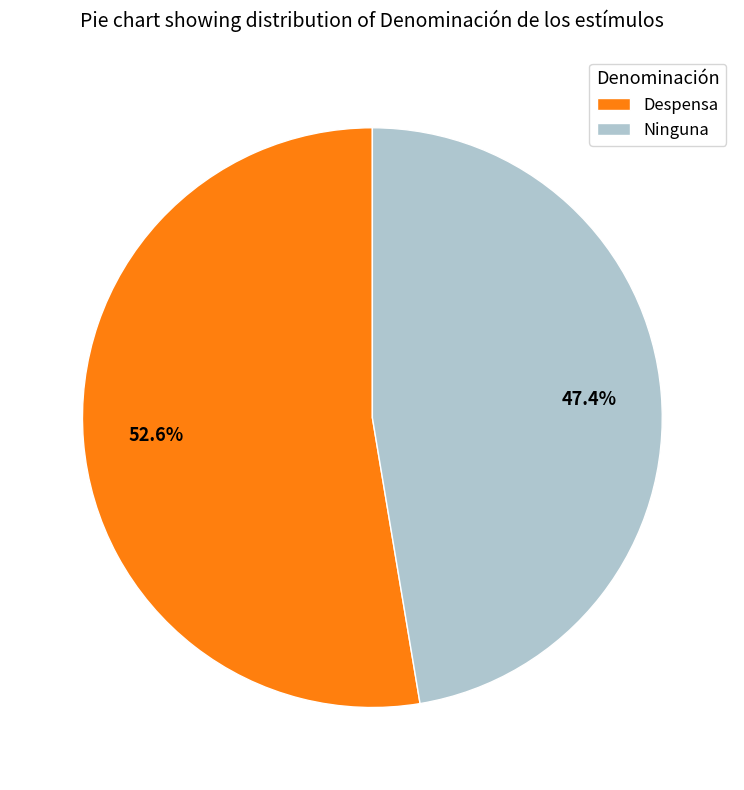

Do Ninguna and Despensa together represent more than half of the pie?

Yes